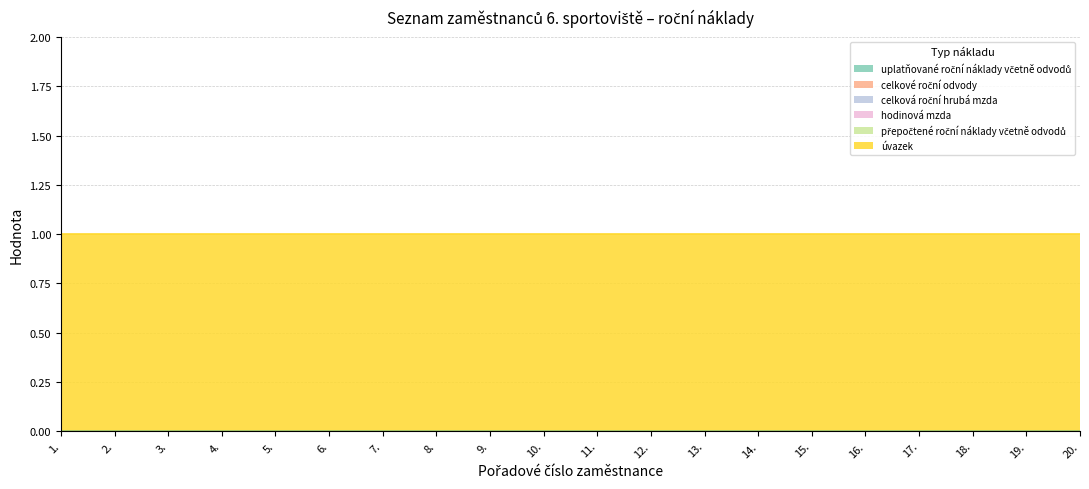

What are all the series names shown in the legend?

uplatňované roční náklady včetně odvodů, celkové roční odvody, celková roční hrubá mzda, hodinová mzda, přepočtené roční náklady včetně odvodů, úvazek